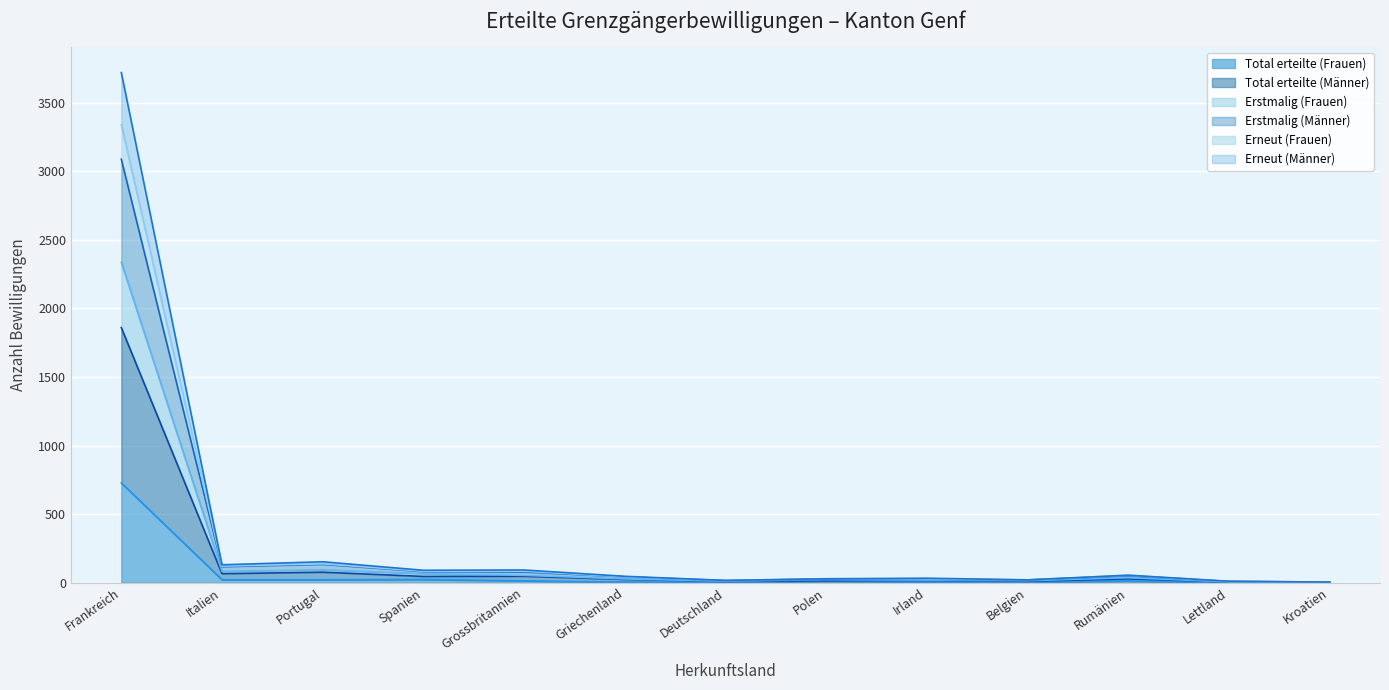

What is the sum of the Erneut (Männer) values at Portugal and Lettland?

162